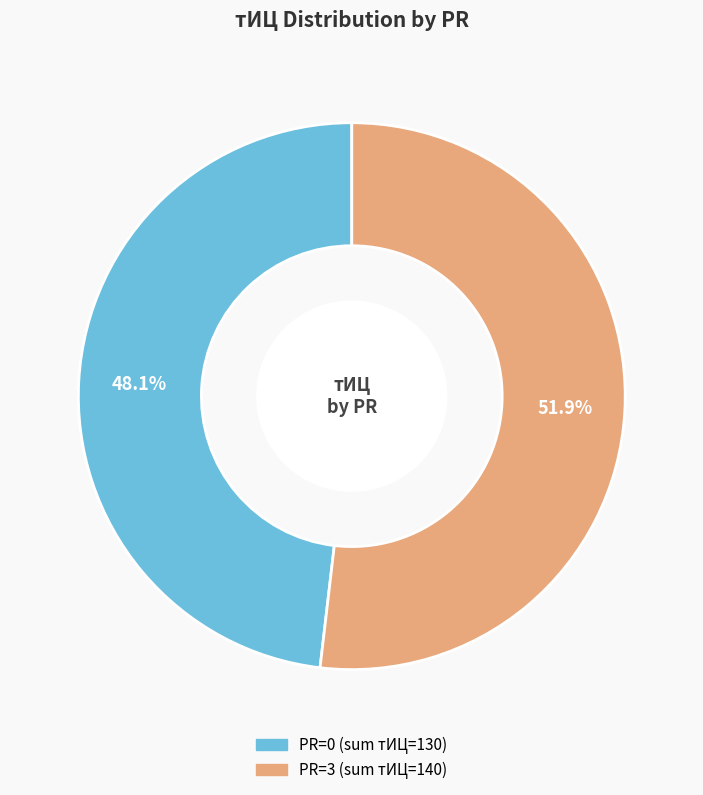

Is there a majority slice in this chart?

Yes